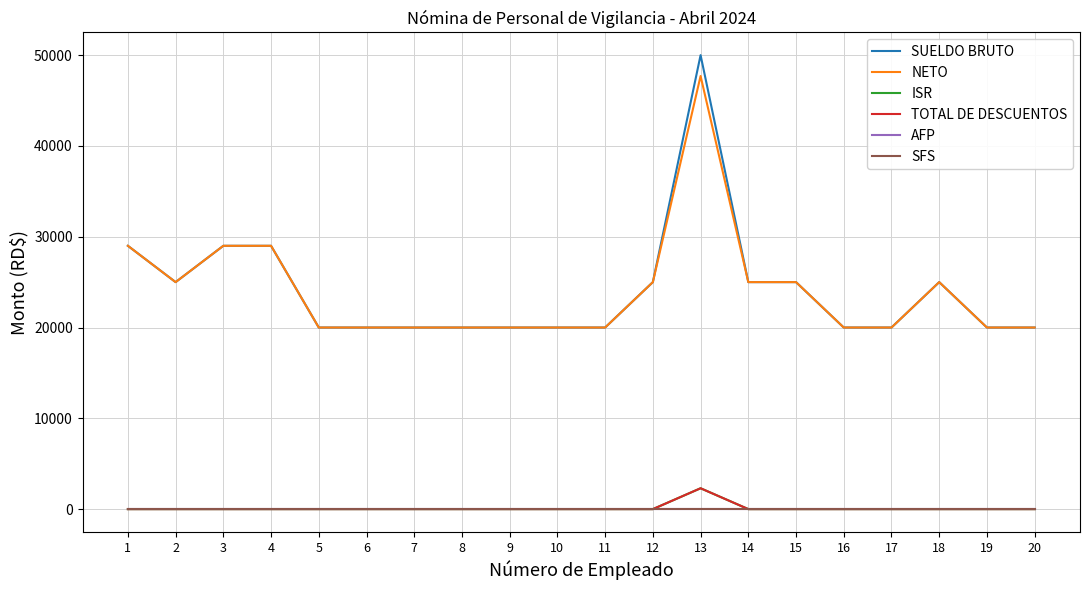

Reading left to right, list all the values displayed in this chart.

SUELDO BRUTO: 29000.0	25000.0	29000.0	29000.0	20000.0	20000.0	20000.0	20000.0	20000.0	20000.0	20000.0	25000.0	50000.0	25000.0	25000.0	20000.0	20000.0	25000.0	20000.0	20000.0
NETO: 29000.0	25000.0	29000.0	29000.0	20000.0	20000.0	20000.0	20000.0	20000.0	20000.0	20000.0	25000.0	47702.8	25000.0	25000.0	20000.0	20000.0	25000.0	20000.0	20000.0
ISR: 0.0	0.0	0.0	0.0	0.0	0.0	0.0	0.0	0.0	0.0	0.0	0.0	2297.2	0.0	0.0	0.0	0.0	0.0	0.0	0.0
TOTAL DE DESCUENTOS: 0.0	0.0	0.0	0.0	0.0	0.0	0.0	0.0	0.0	0.0	0.0	0.0	2297.2	0.0	0.0	0.0	0.0	0.0	0.0	0.0
AFP: 0.0	0.0	0.0	0.0	0.0	0.0	0.0	0.0	0.0	0.0	0.0	0.0	0.0	0.0	0.0	0.0	0.0	0.0	0.0	0.0
SFS: 0.0	0.0	0.0	0.0	0.0	0.0	0.0	0.0	0.0	0.0	0.0	0.0	0.0	0.0	0.0	0.0	0.0	0.0	0.0	0.0